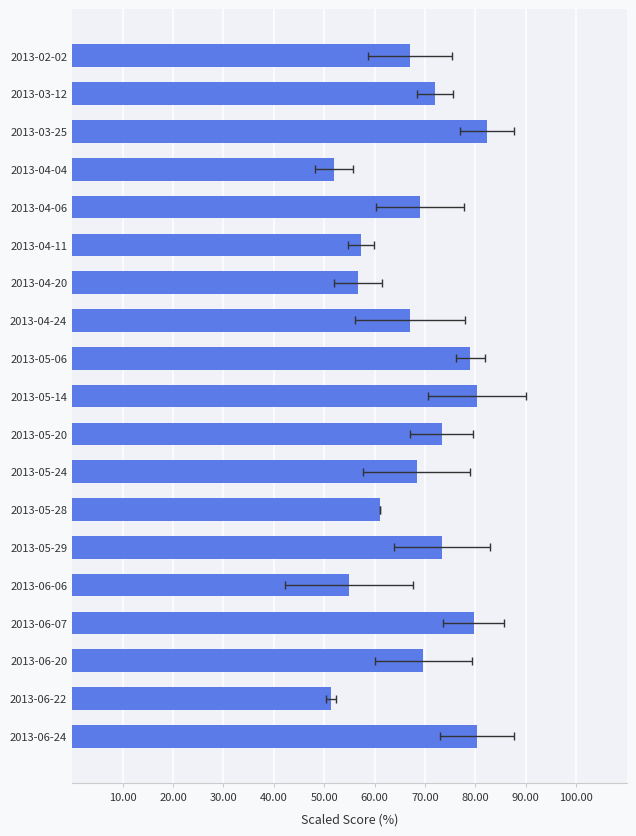

What is the value of the 4th bar from the left?

52.0